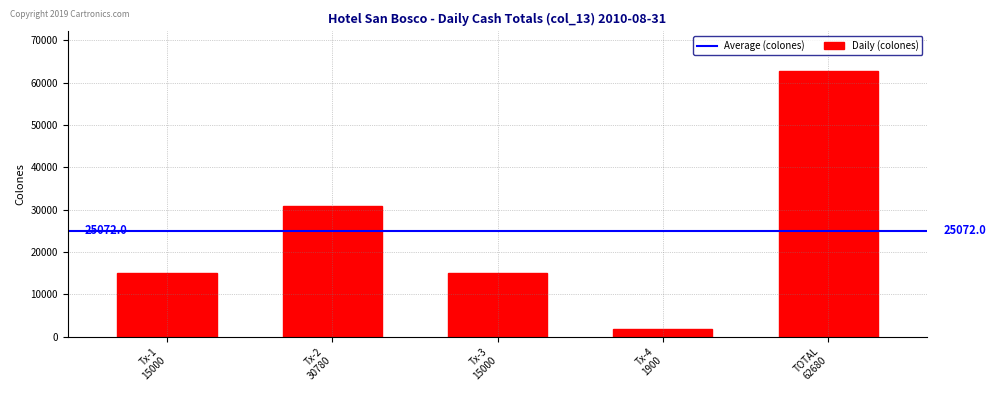

Reading right to left, what are all the values shown in this chart?

62680	1900	15000	30780	15000